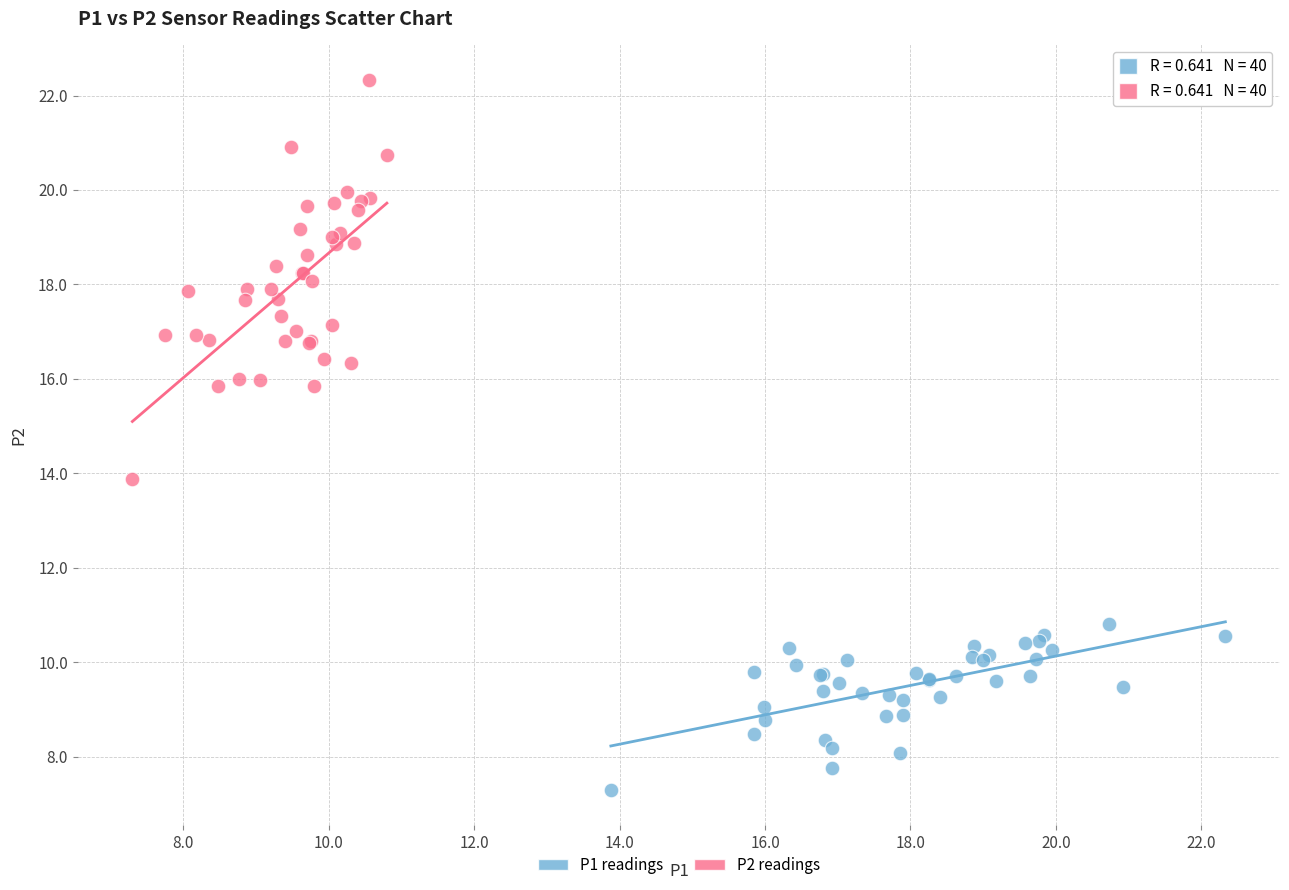

What are all the series names shown in the legend?

P1 readings, P2 readings